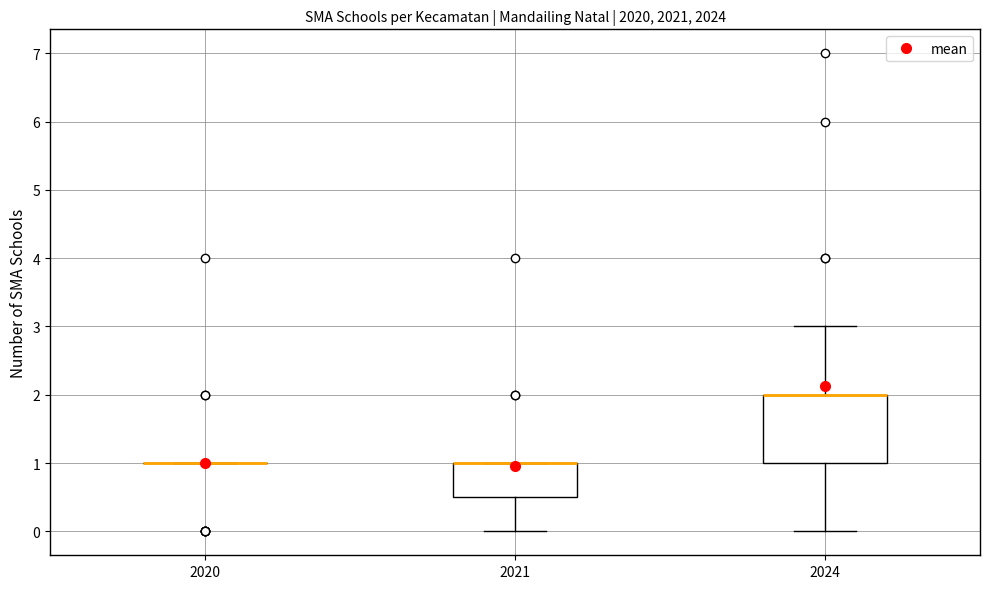

Where is the lower edge of the box at x = 2021 on the y-axis? The values are not printed on the chart, so give them approximately, as read against the axis.

0.5